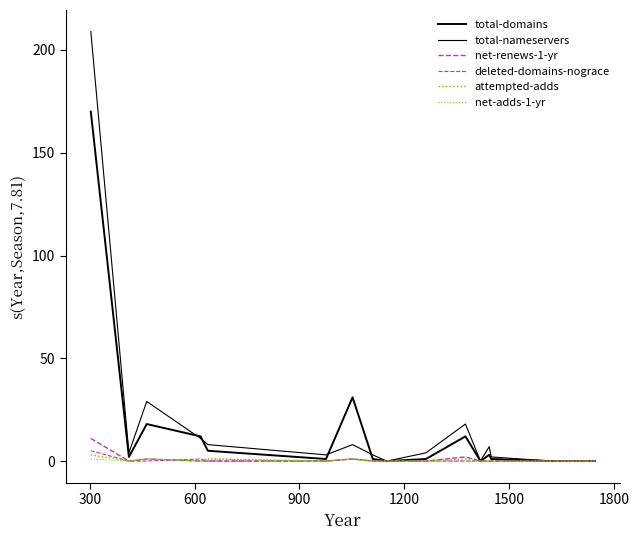

Is this an area chart (filled region under the line)?

No